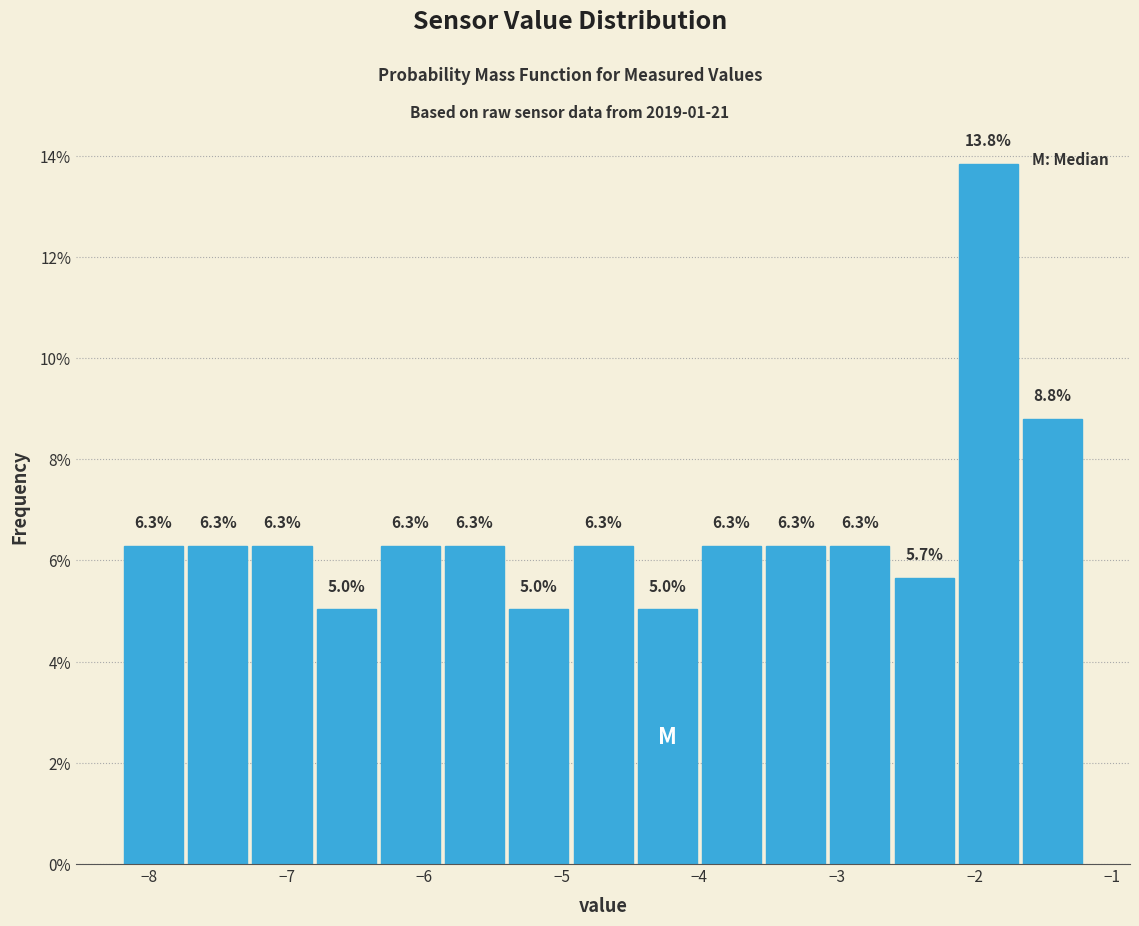

Over which range of the x-axis is the bar tallest?

-2.1 to -1.7